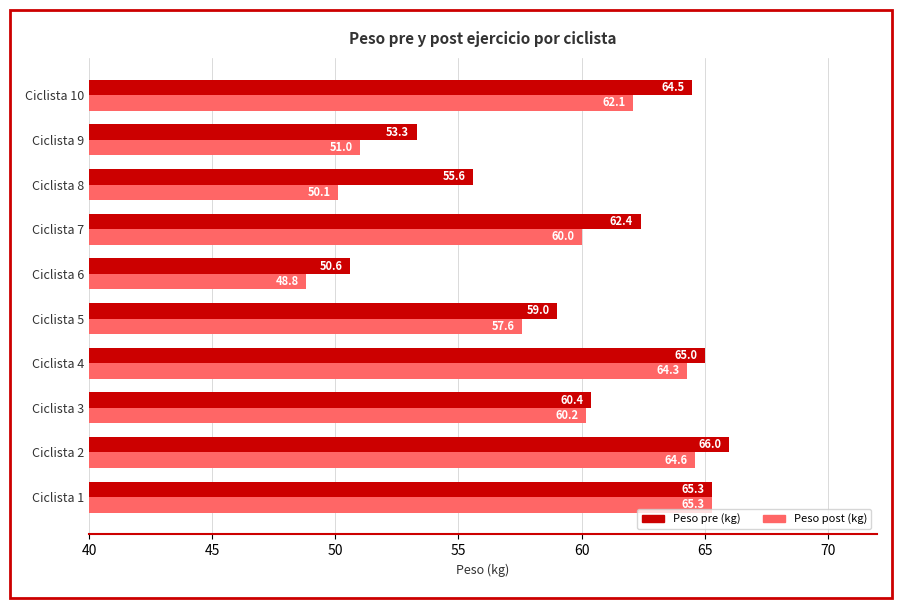

What is the difference between the second highest and second lowest values in the Peso pre (kg) series?

12.0